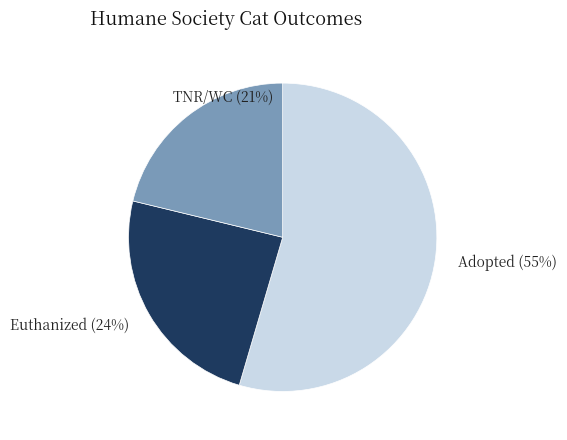

To the nearest percent, what percentage of the pie is Adopted?

55%